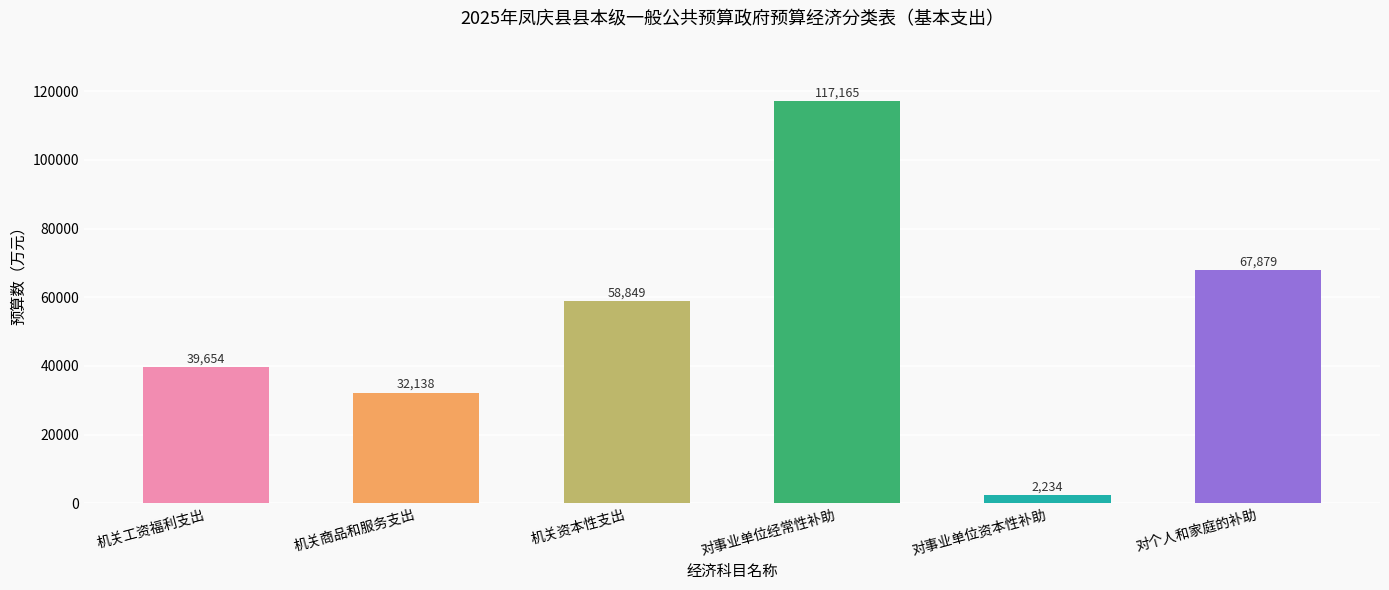

How many bars are there in total?

6